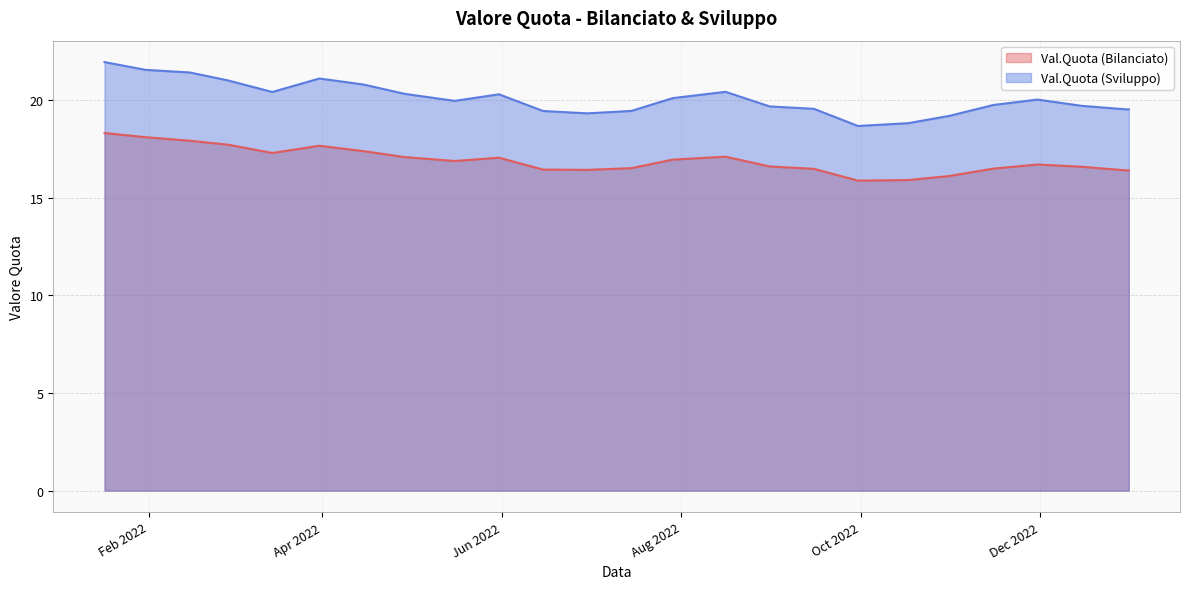

What is the lowest value of the Val.Quota (Bilanciato) series?

15.9